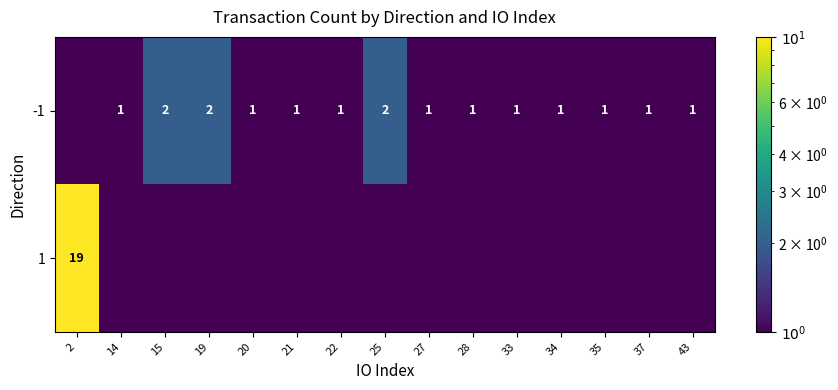

At which label is 1 closest to 9?

14